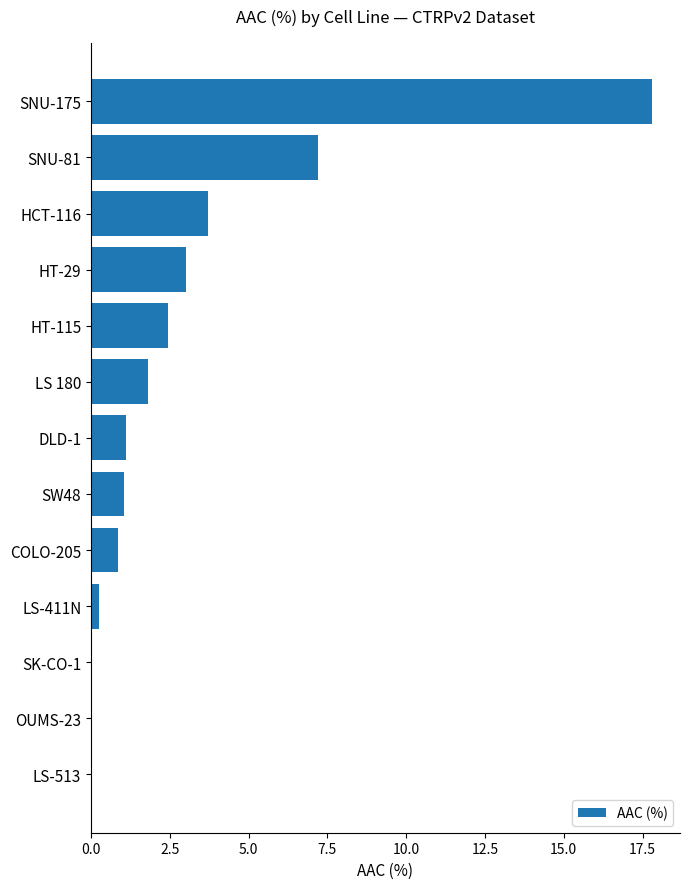

What is the sum of all values?

39.3